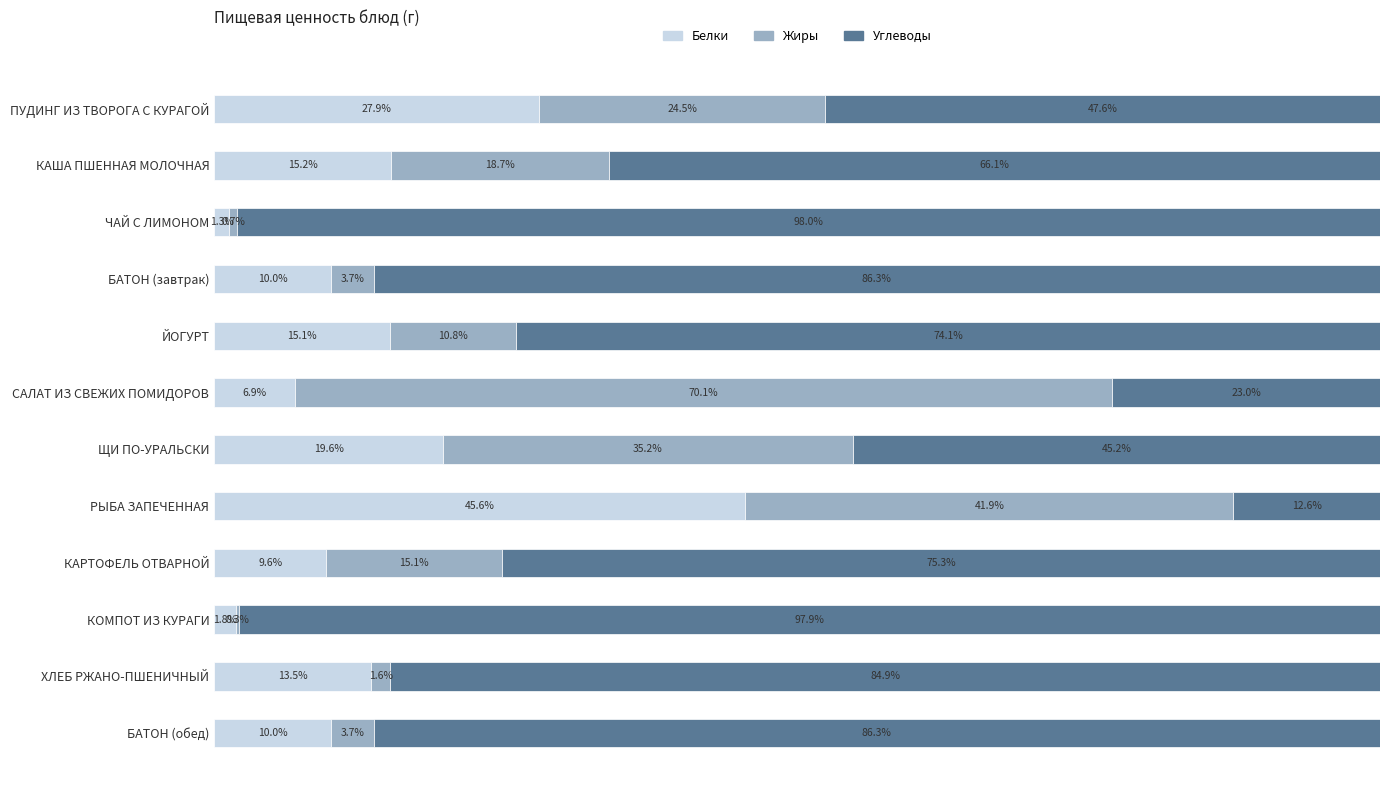

At which label is Белки closest to 23?

ЩИ ПО-УРАЛЬСКИ